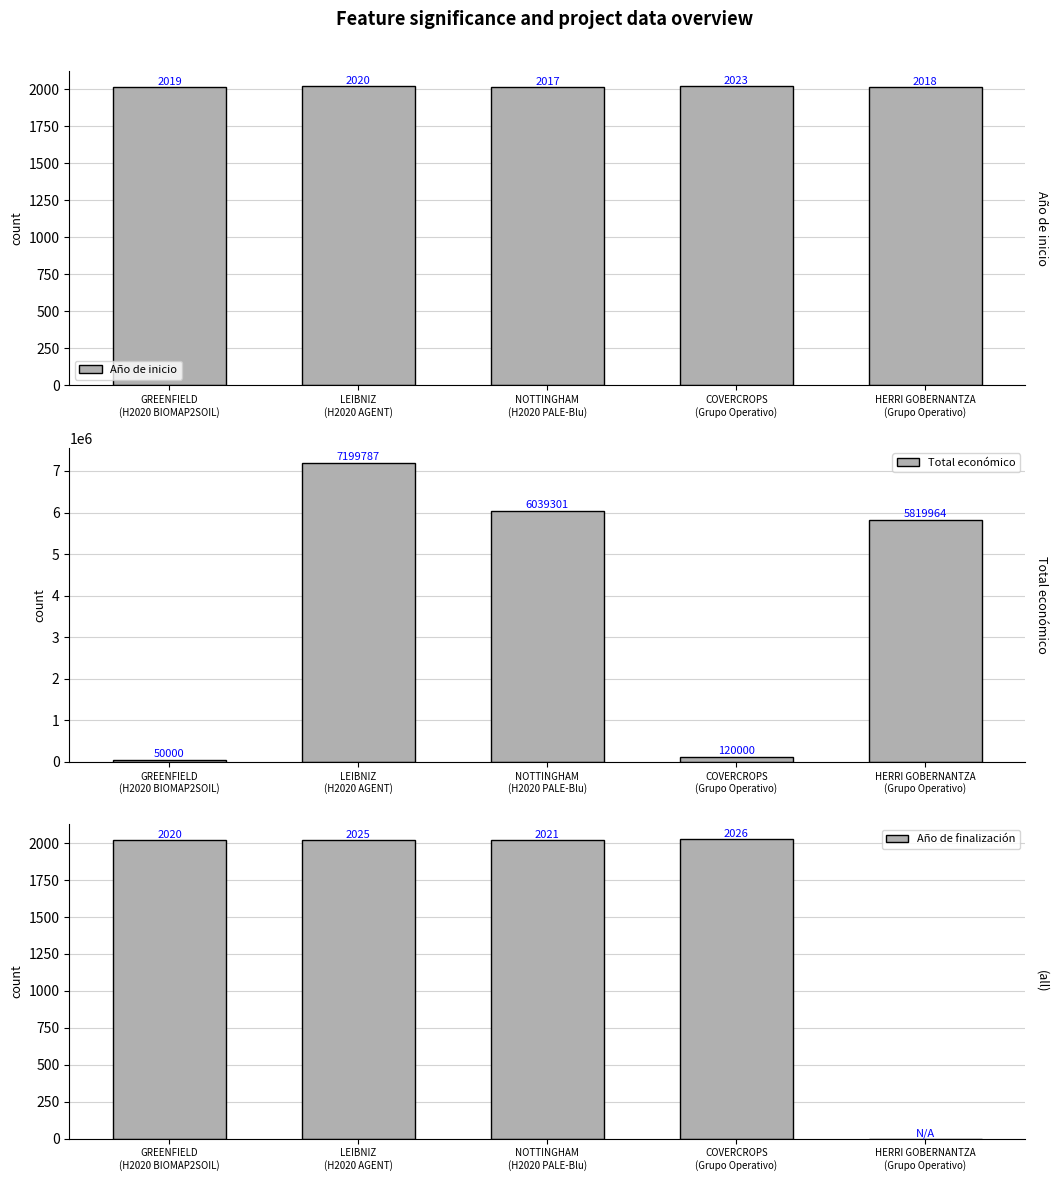

Reading left to right, extract all data points from this chart.

Año de inicio: GREENFIELD
(H2020 BIOMAP2SOIL)=2019	LEIBNIZ
(H2020 AGENT)=2020	NOTTINGHAM
(H2020 PALE-Blu)=2017	COVERCROPS
(Grupo Operativo)=2023	HERRI GOBERNANTZA
(Grupo Operativo)=2018
Total económico: GREENFIELD
(H2020 BIOMAP2SOIL)=50000	LEIBNIZ
(H2020 AGENT)=7199787	NOTTINGHAM
(H2020 PALE-Blu)=6039301	COVERCROPS
(Grupo Operativo)=120000	HERRI GOBERNANTZA
(Grupo Operativo)=5819964
Año de finalización: GREENFIELD
(H2020 BIOMAP2SOIL)=2020	LEIBNIZ
(H2020 AGENT)=2025	NOTTINGHAM
(H2020 PALE-Blu)=2021	COVERCROPS
(Grupo Operativo)=2026	HERRI GOBERNANTZA
(Grupo Operativo)=0